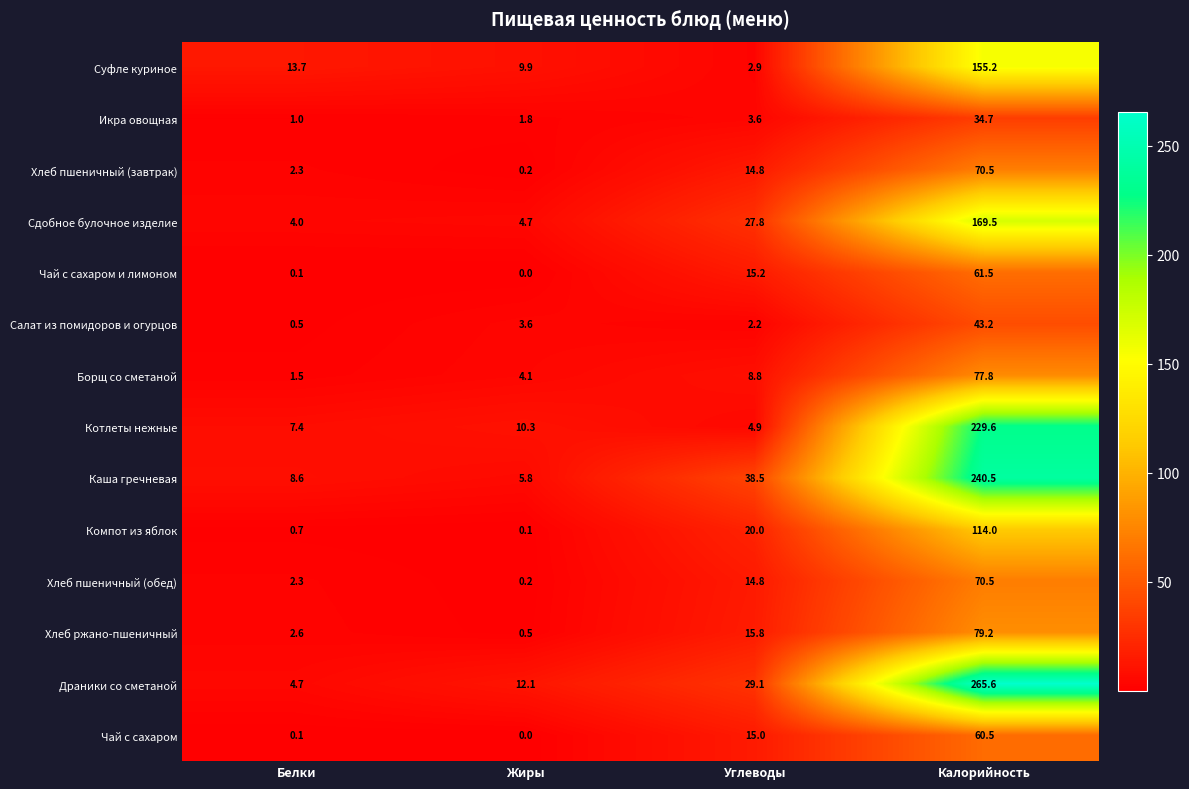

How many values in the Хлеб пшеничный (обед) series are below 14?

2